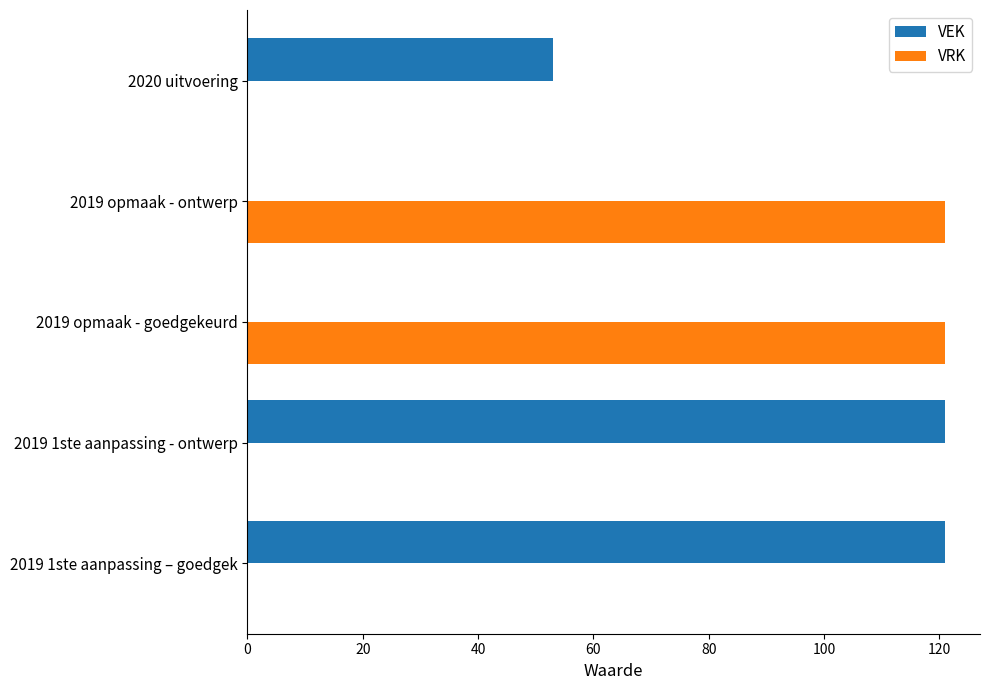

What is the sum of the VEK values at 2019 opmaak - goedgekeurd and 2020 uitvoering?

53